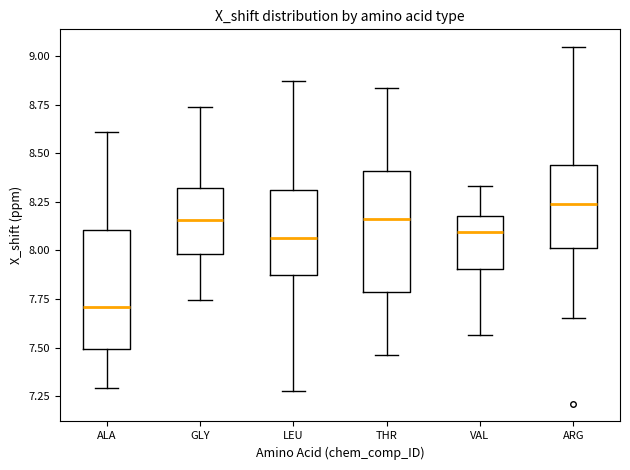

Reading left to right, read every box against the y-axis: the position of its median line, the range the box covers, and the ends of its whiskers. The values are not printed on the chart, so give them approximately, as read against the axis.

ALA: median 7.70, box 7.50 to 8.10, whiskers 7.30 to 8.60
GLY: median 8.15, box 8.00 to 8.30, whiskers 7.75 to 8.75
LEU: median 8.05, box 7.85 to 8.30, whiskers 7.30 to 8.85
THR: median 8.15, box 7.80 to 8.40, whiskers 7.45 to 8.85
VAL: median 8.10, box 7.90 to 8.20, whiskers 7.55 to 8.35
ARG: median 8.25, box 8.00 to 8.45, whiskers 7.65 to 9.05